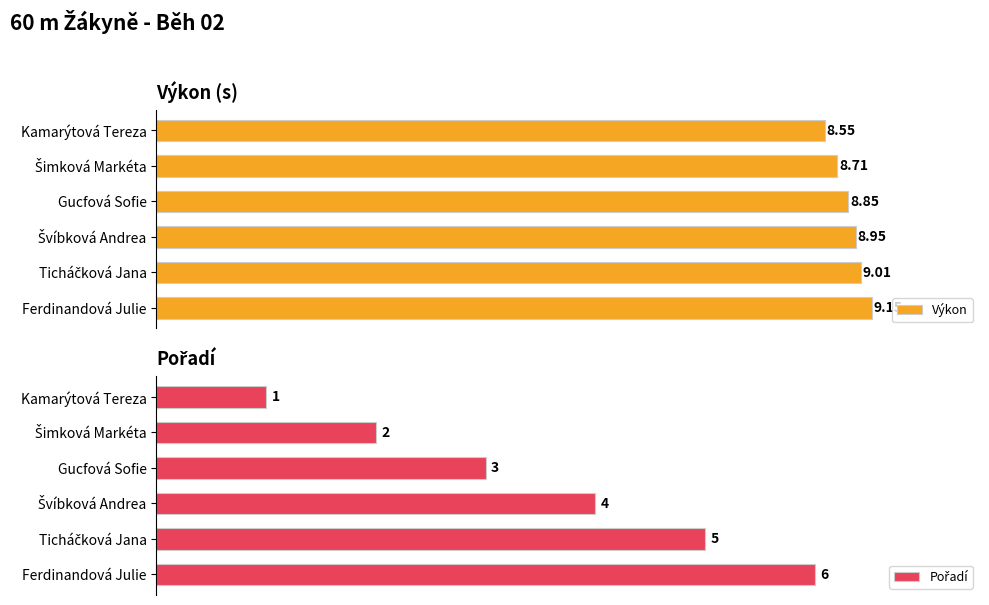

At how many categories does at least one series exceed 6?

6